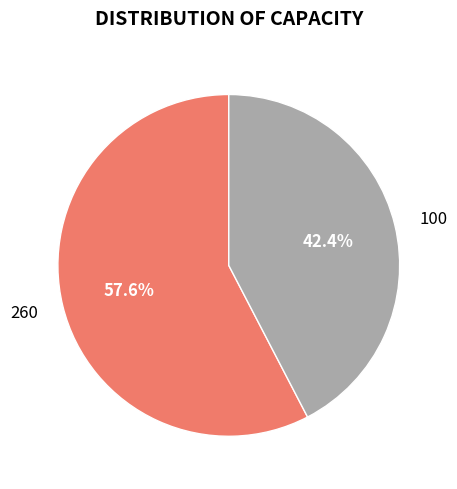

The 100 slice represents 42% of the pie. True or false?

True